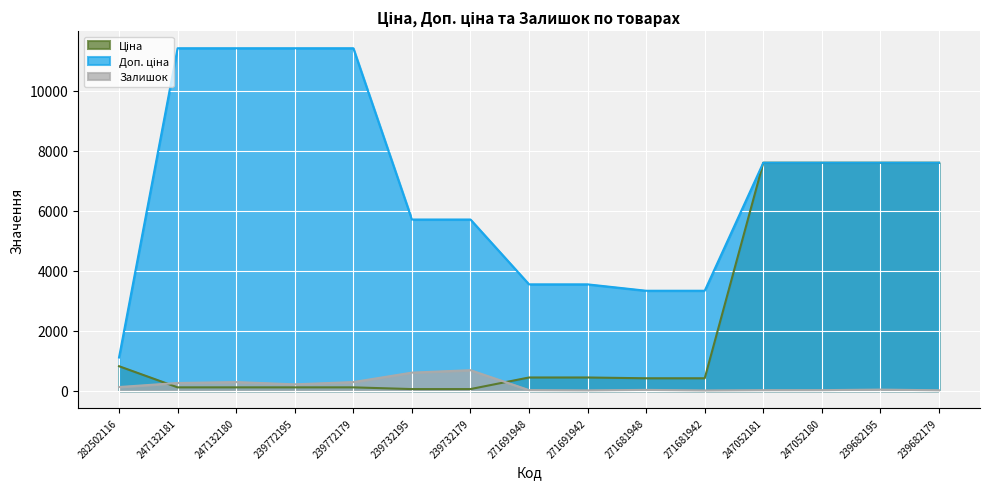

Does the chart display data point markers on the line(s)?

No